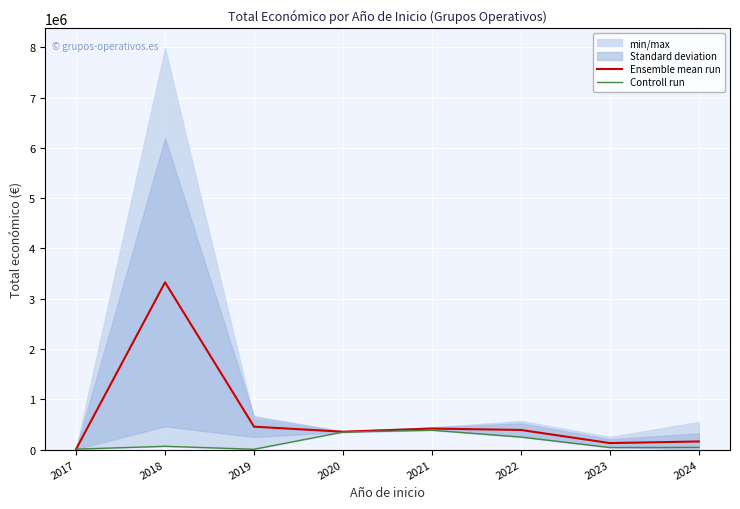

True or false: Ensemble mean run and Controll run intersect in this chart.

False